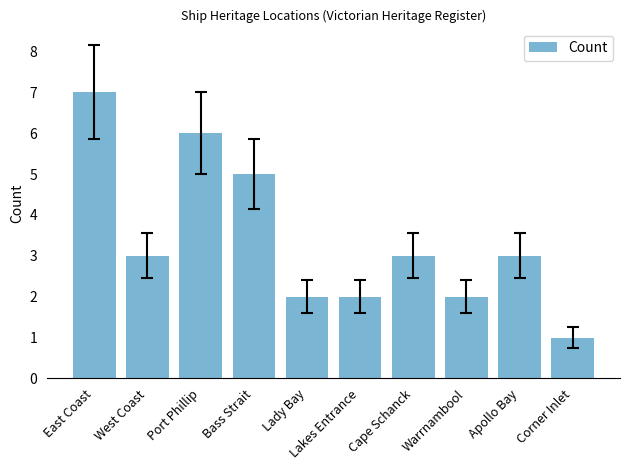

At which category does the chart reach its minimum across all series?

Corner Inlet